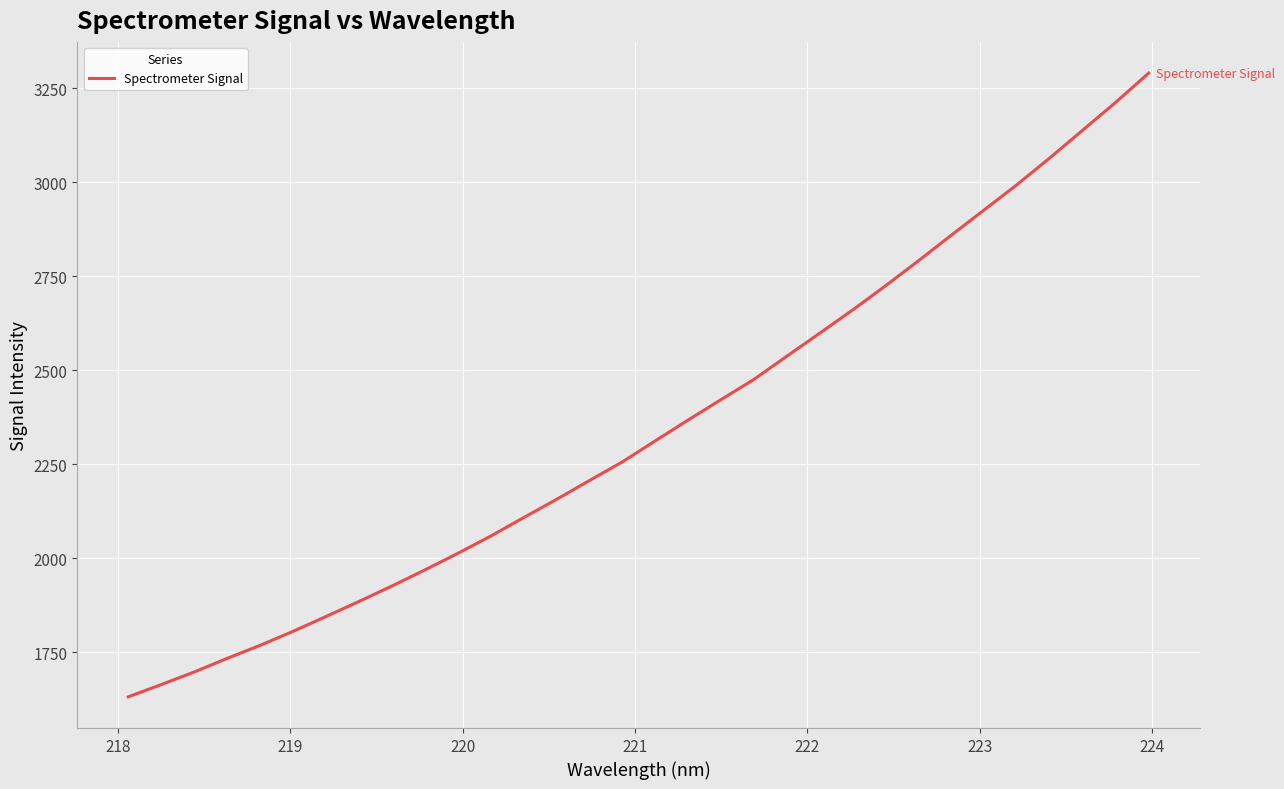

What is the difference between the maximum and minimum values?

1658.1